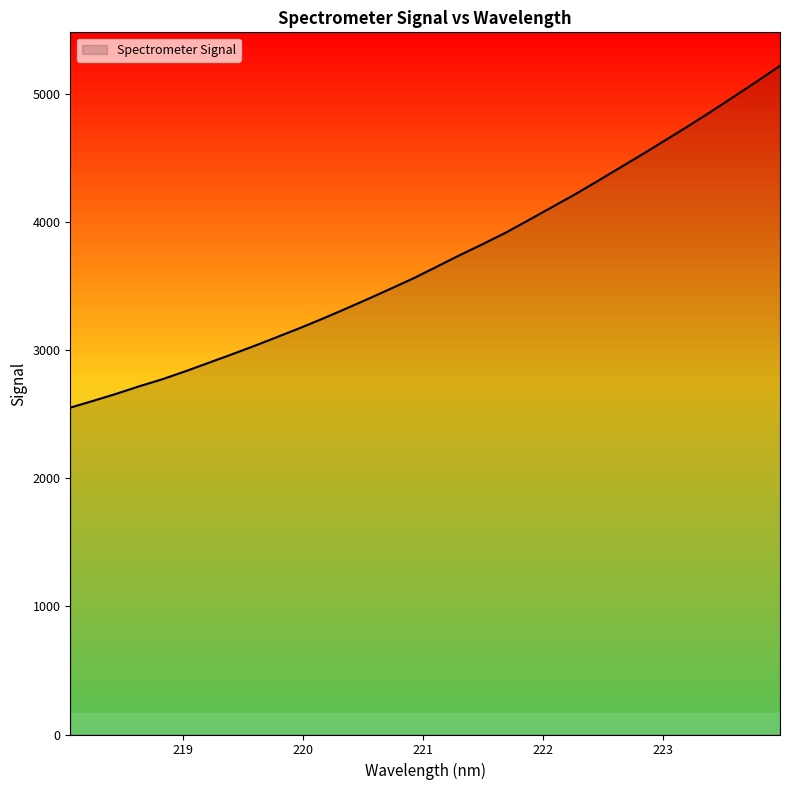

What is the difference between the maximum and minimum values?

2667.9